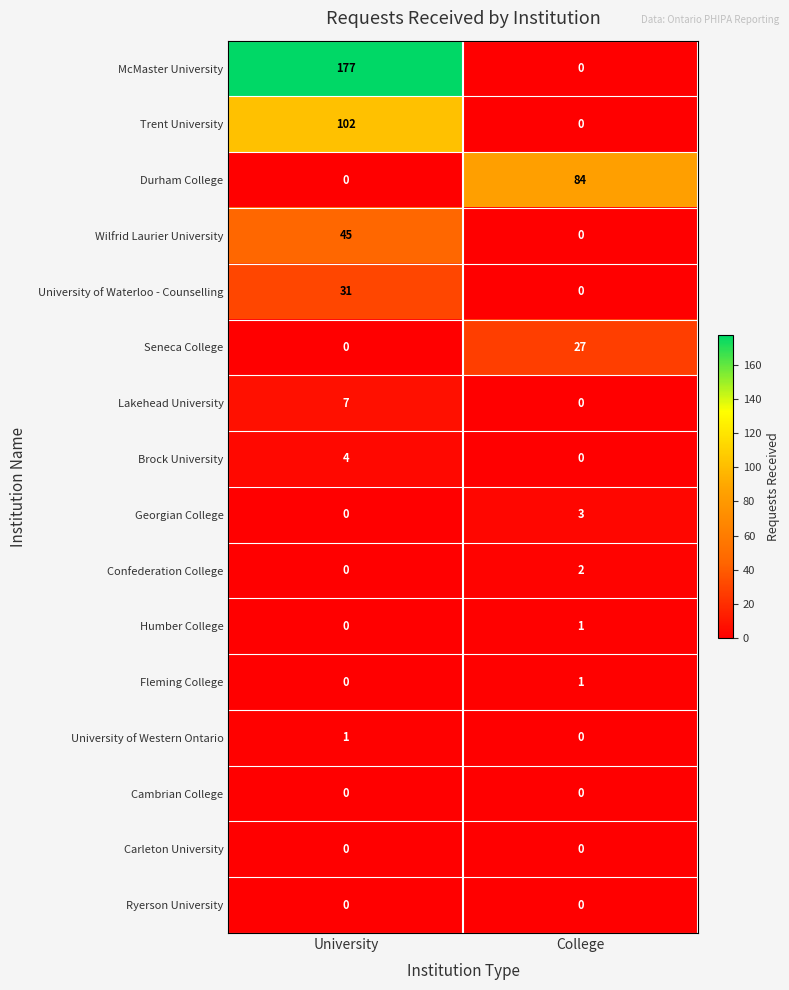

What is the greatest value displayed?

177